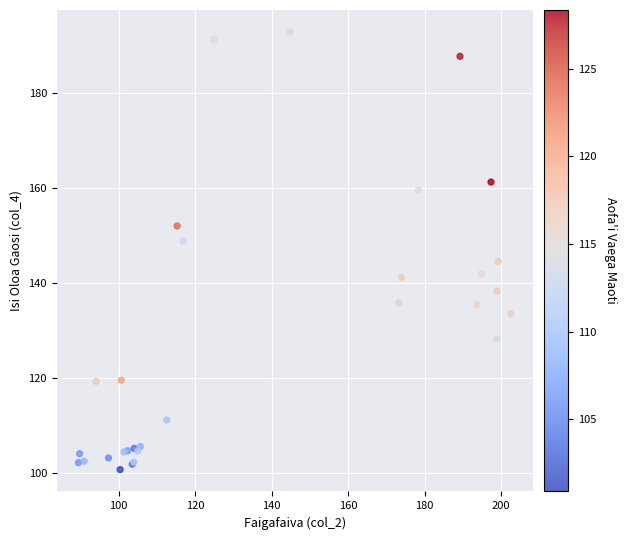

What Y value in the scatter plot is closest to 146?

144.5